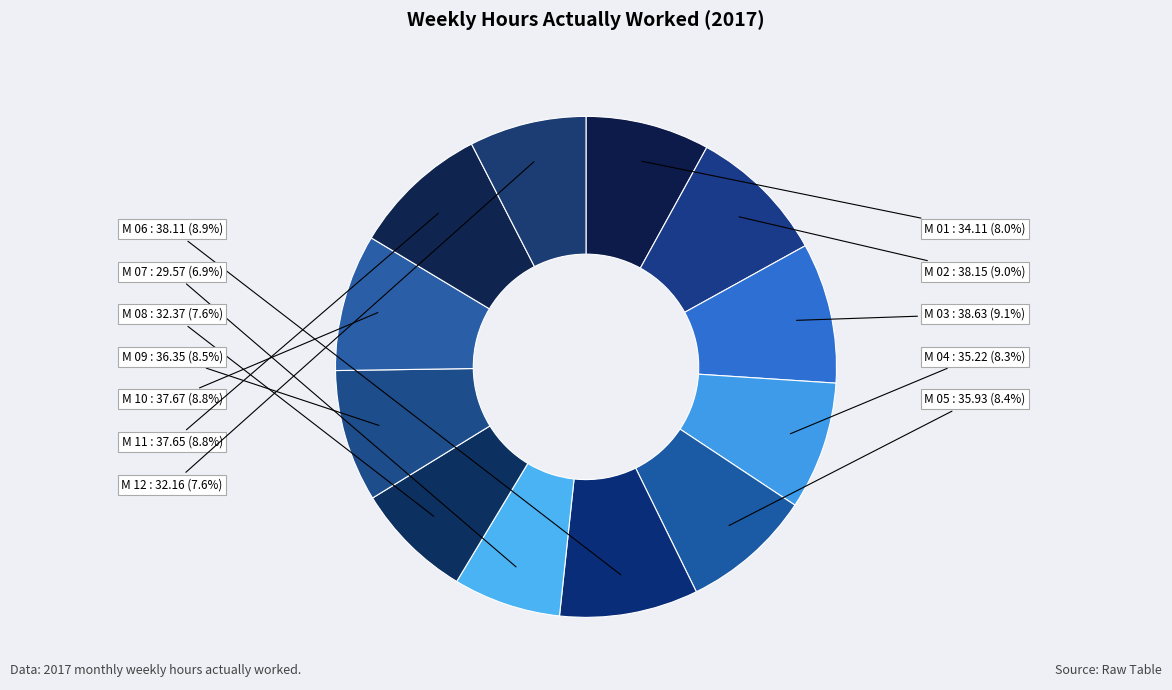

The M 07 slice represents 1% of the pie. True or false?

False